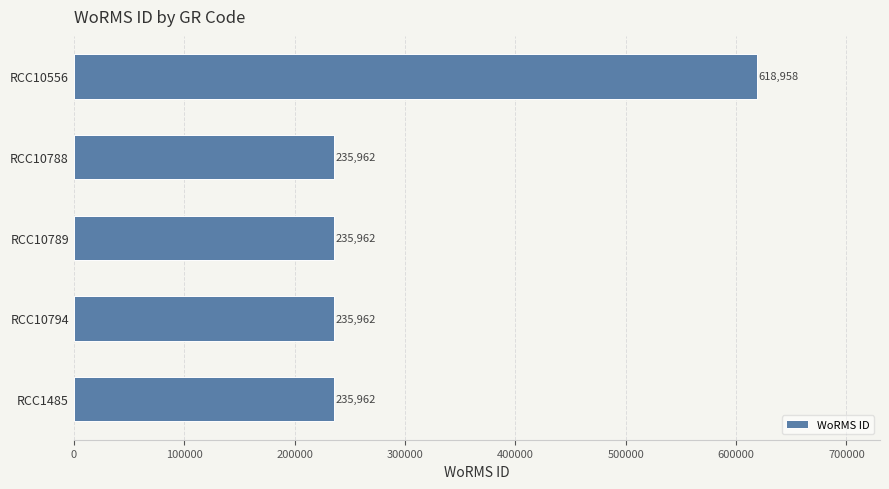

What is the smallest value displayed?

235962